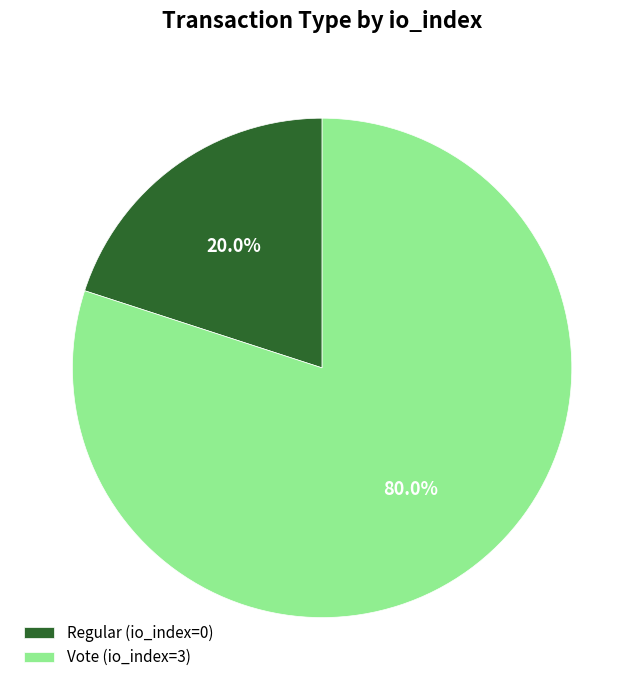

To the nearest percent, what is the average slice percentage?

50%